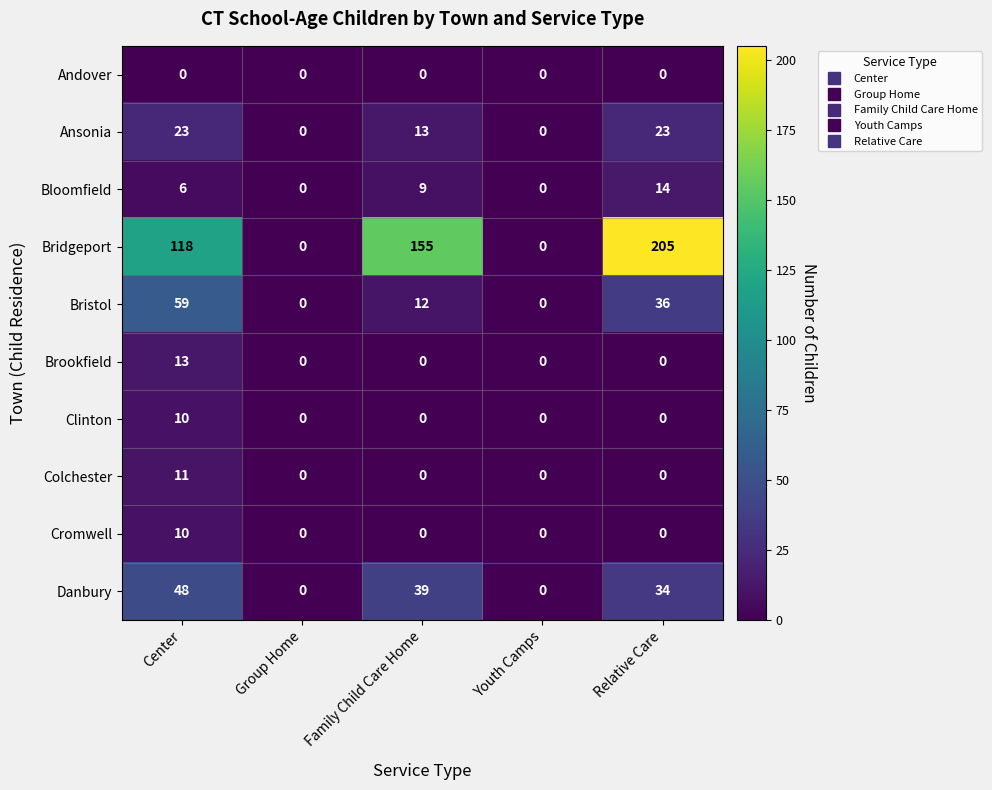

Which series has the widest spread of values?

Bridgeport